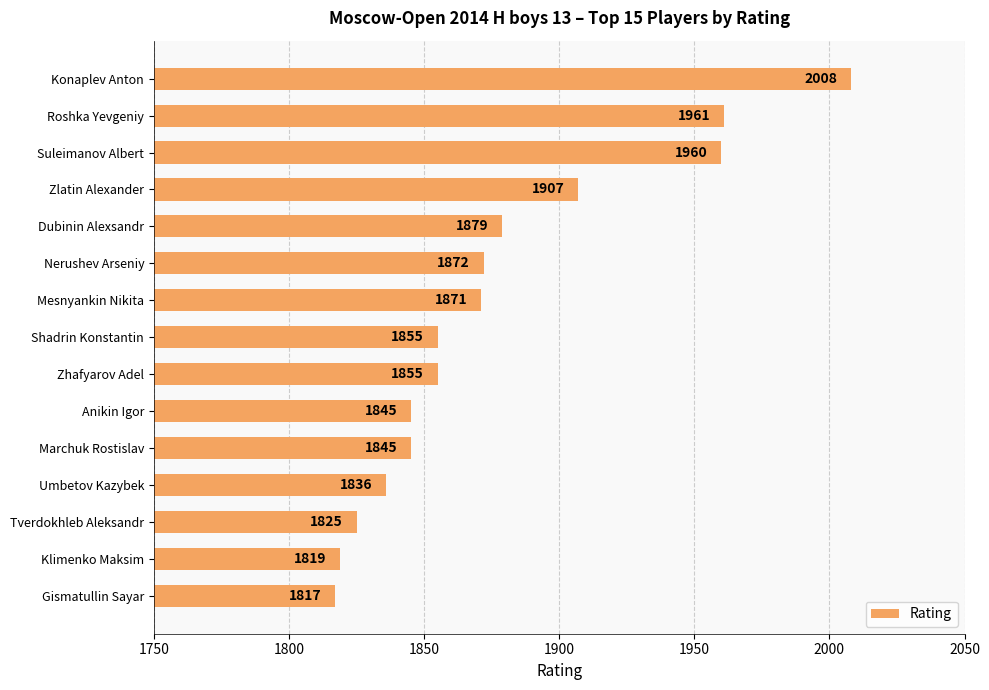

What is the label of the 3rd bar from the top?

Suleimanov Albert